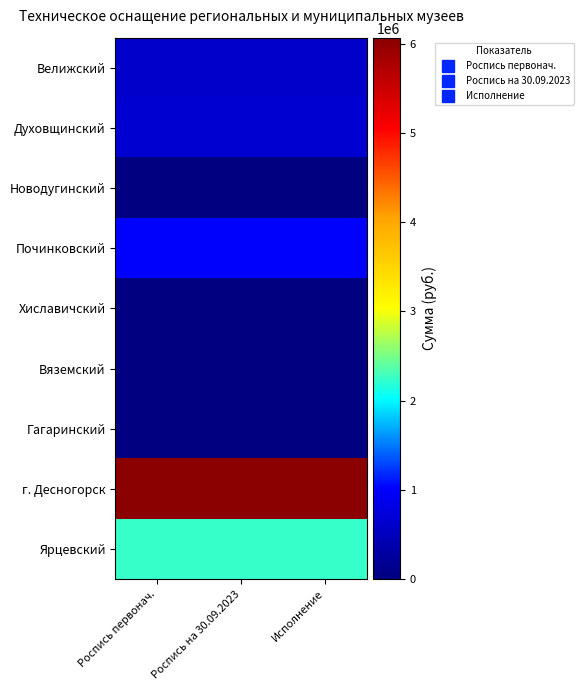

What is the difference between the highest and lowest values at Роспись первонач.?

6067685